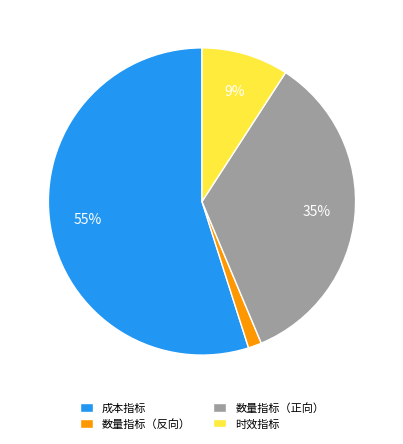

Count the number of slices in the pie.

4